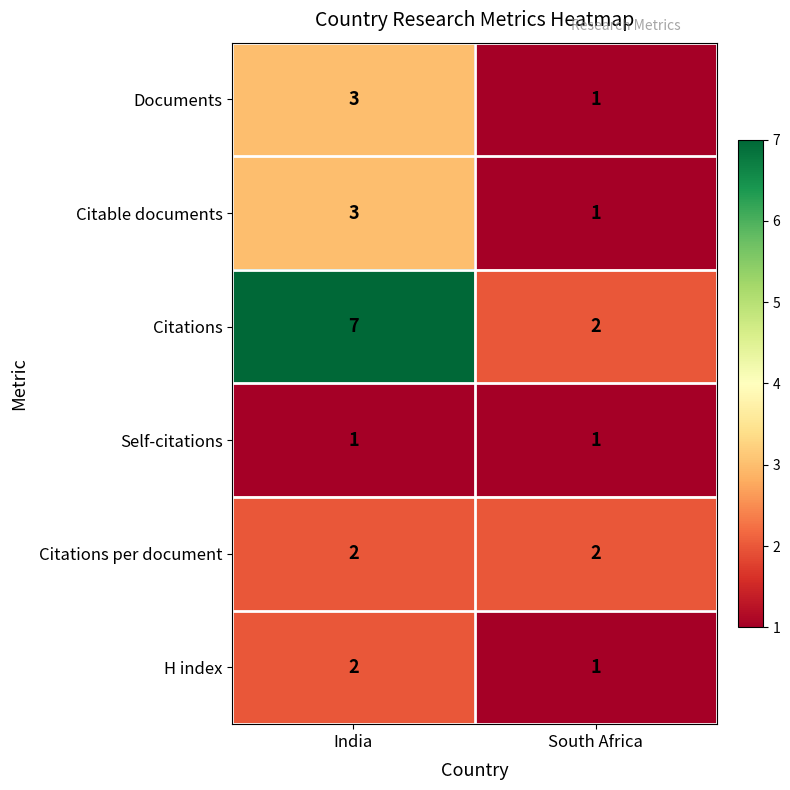

How many values in the Citations series are below 7?

1